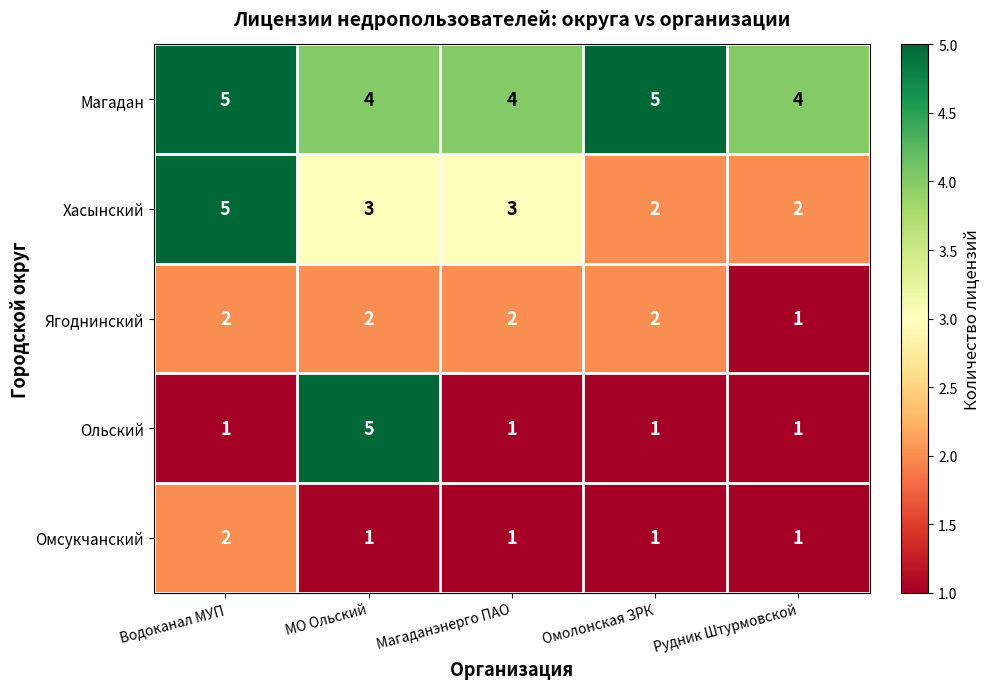

Which series changed the most between Водоканал МУП and Омолонская ЗРК?

Хасынский